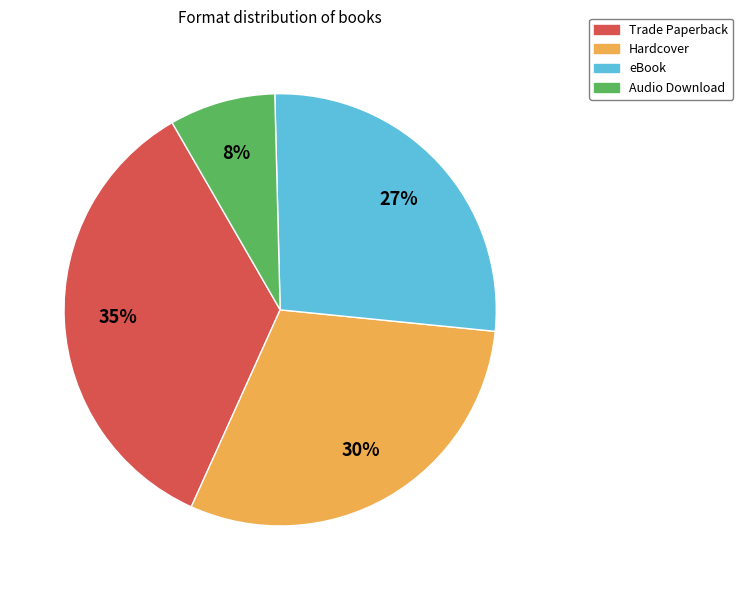

To the nearest percent, what percentage of the pie is Hardcover?

30%